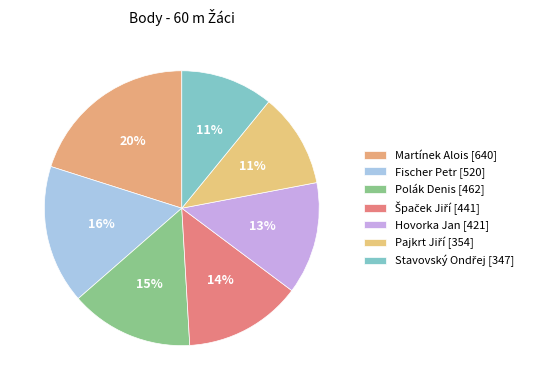

How many segments does this pie chart have?

7